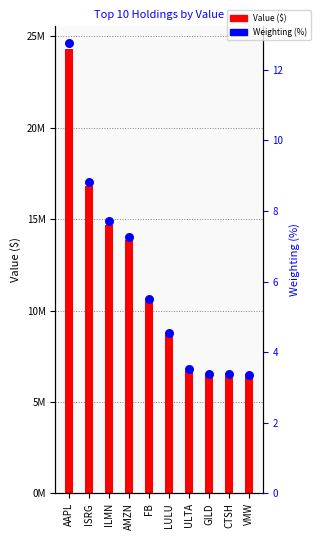

Is the value of Value ($) at LULU greater than the value of Weighting (%) at FB?

Yes